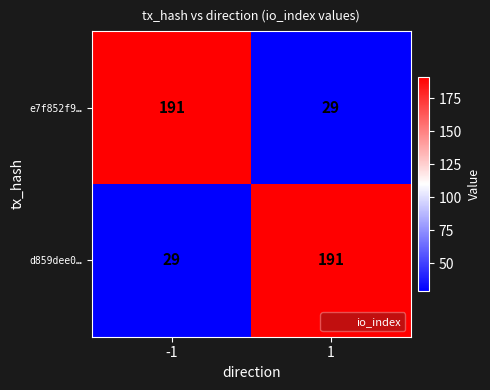

Reading left to right, extract all data points from this chart.

e7f852f9…: -1=191	1=29
d859dee0…: -1=29	1=191